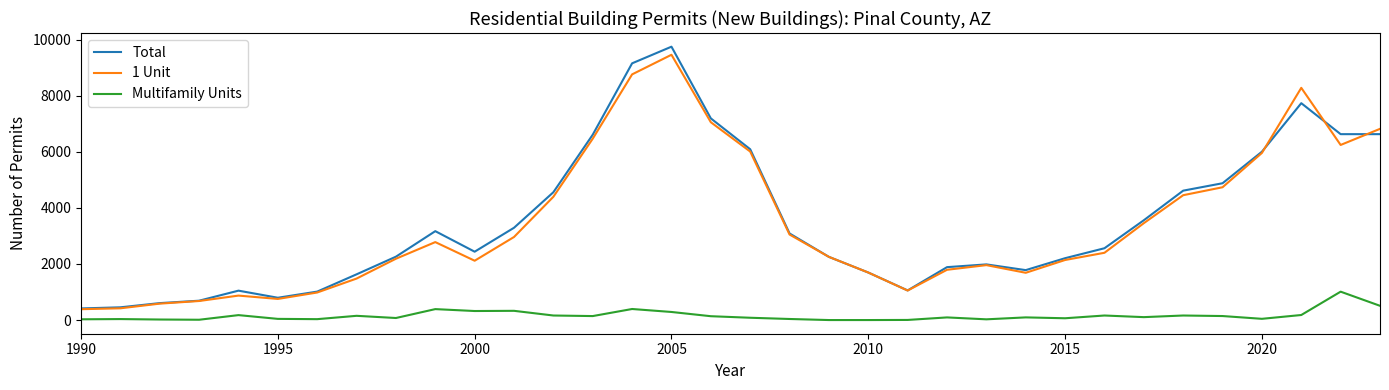

How many lines are shown in the chart?

3